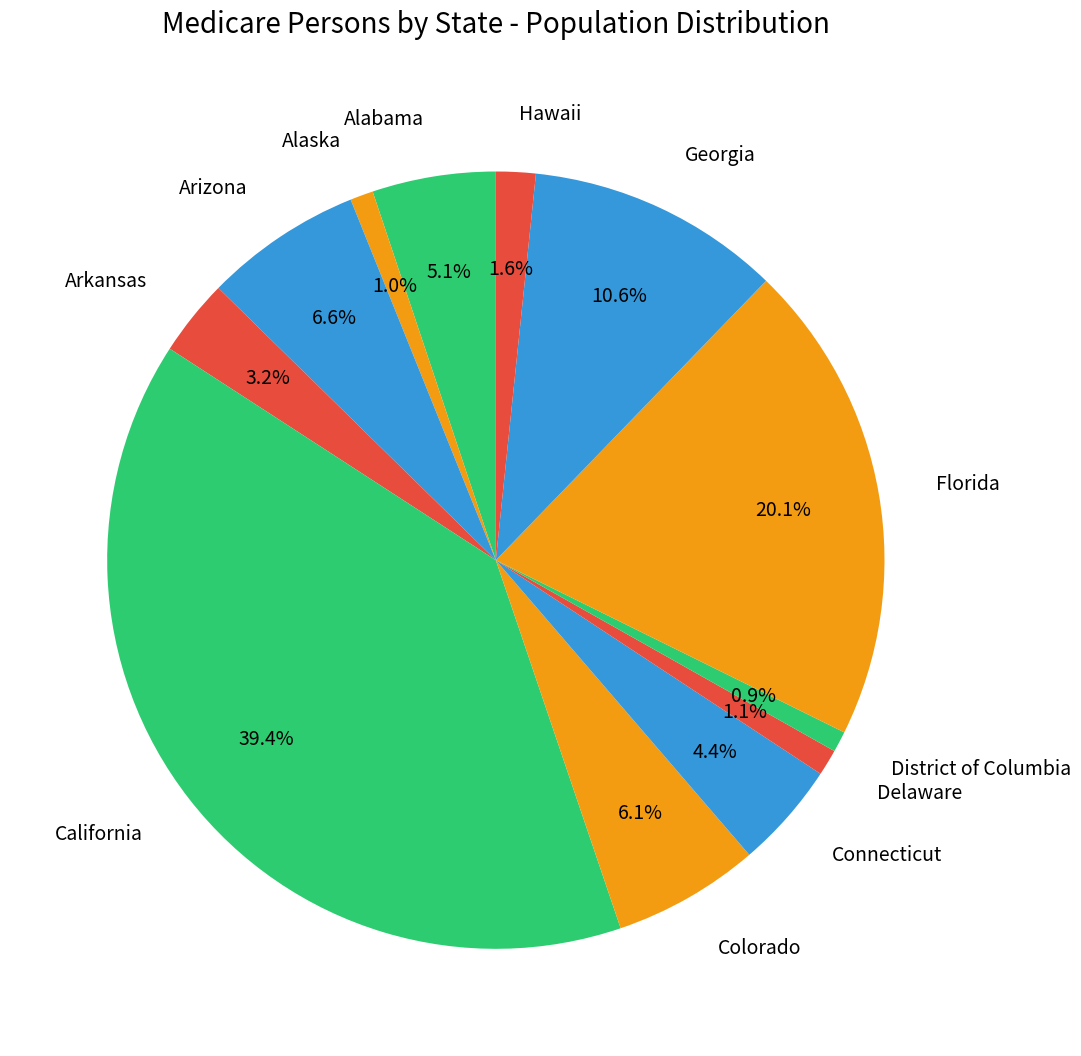

True or false: Delaware accounts for 1% of the total.

True